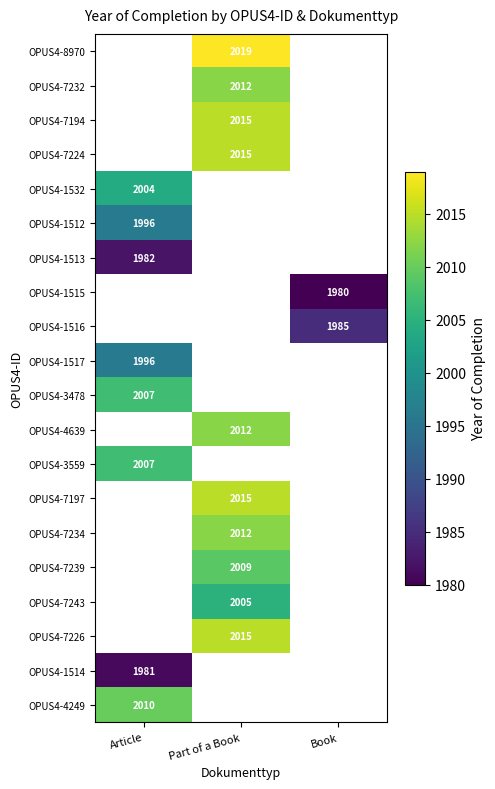

How many series are shown in this chart?

20